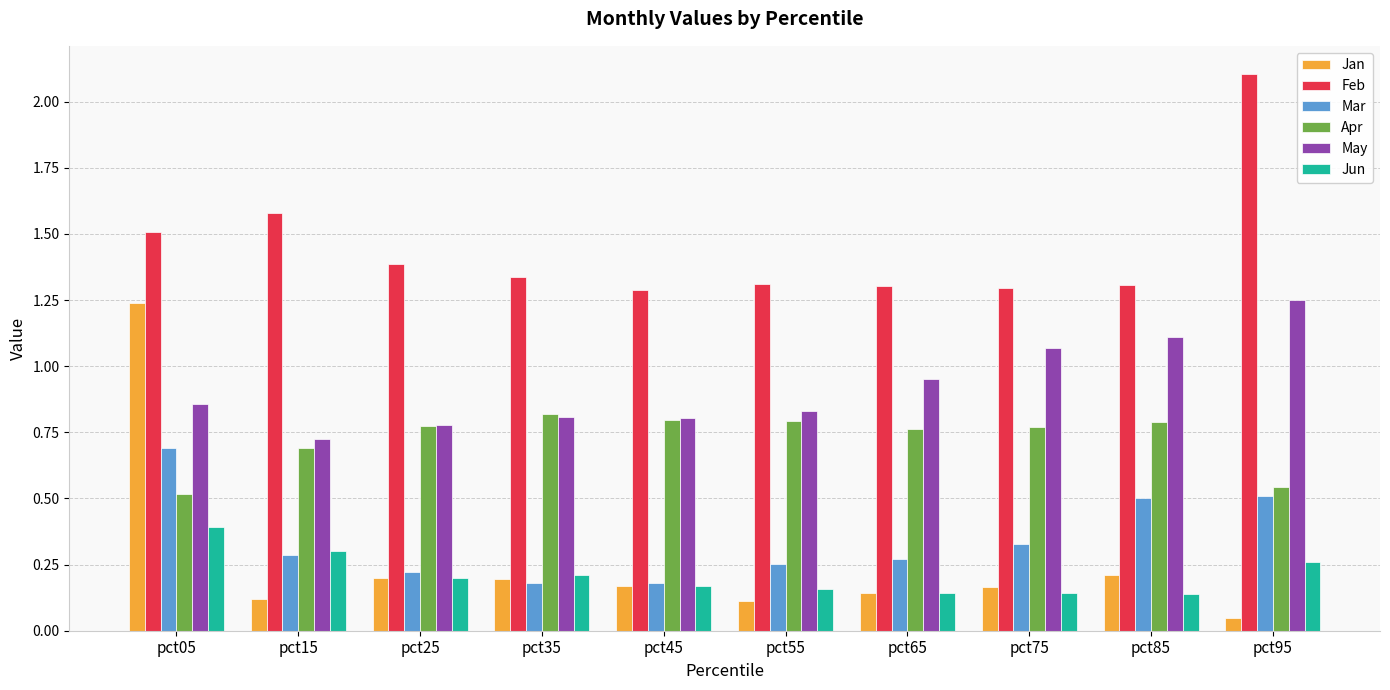

The Feb series shows 0.4 at pct25. True or false?

False